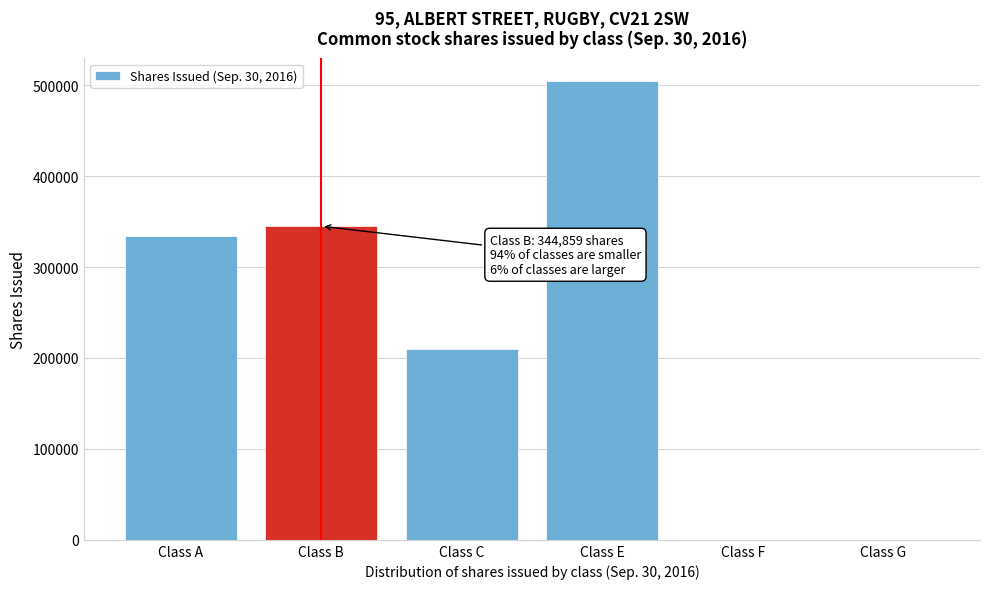

Between Class E and Class C, which is larger?

Class E